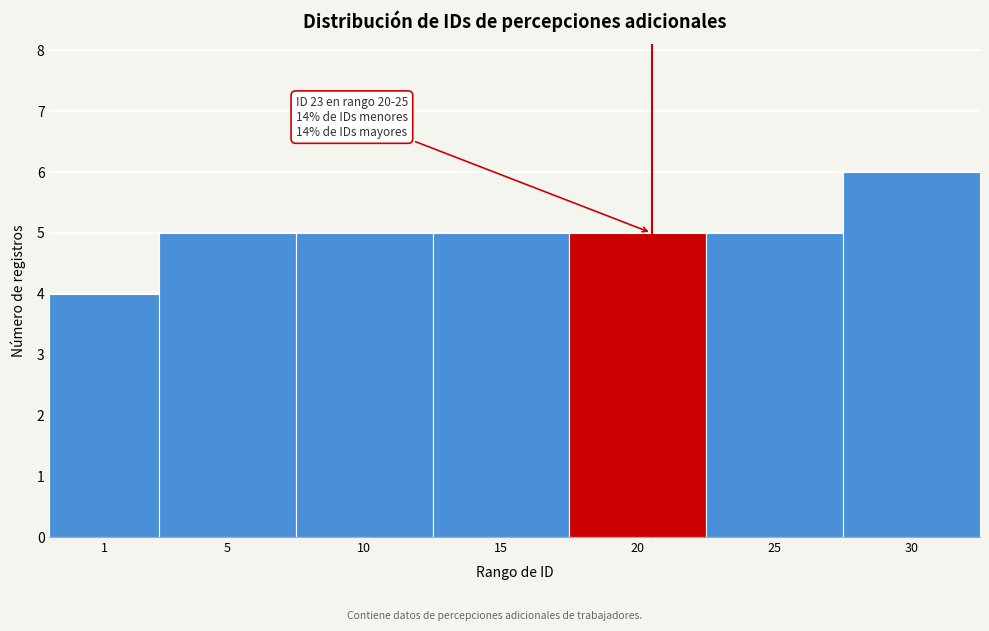

Reading left to right, what are all the values shown in this chart?

1=4	5=5	10=5	15=5	20=5	25=5	30=6